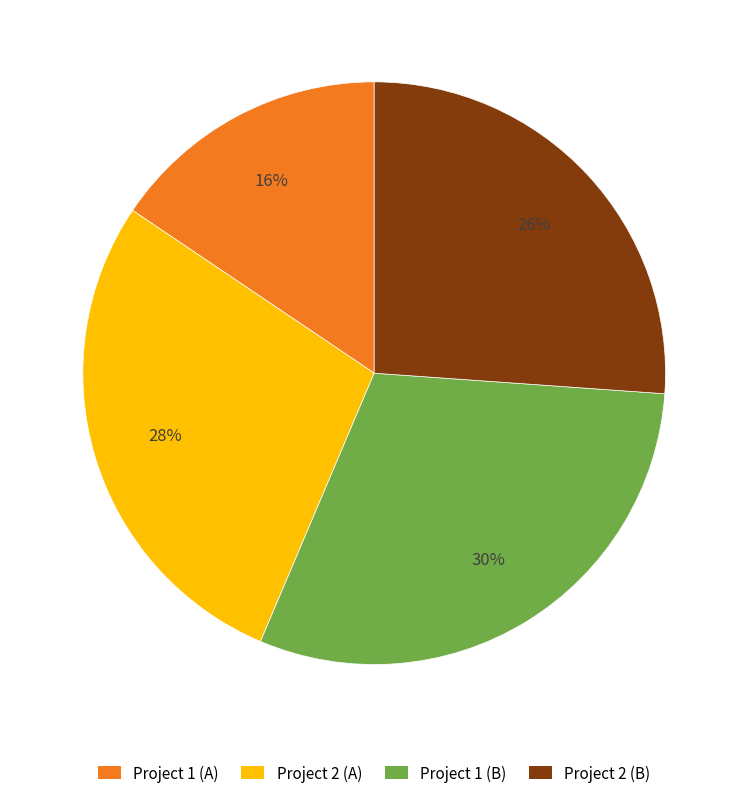

How many segments does this pie chart have?

4